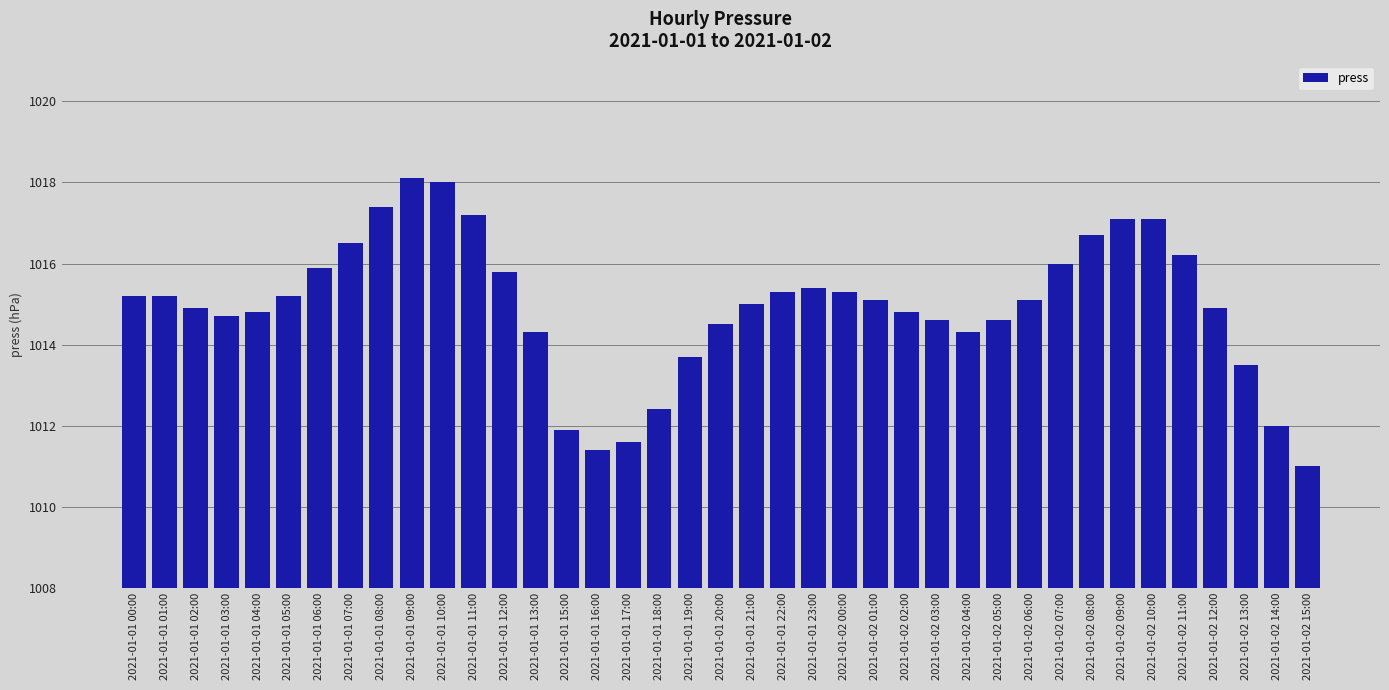

Which category has the lowest value across all series?

2021-01-02 15:00